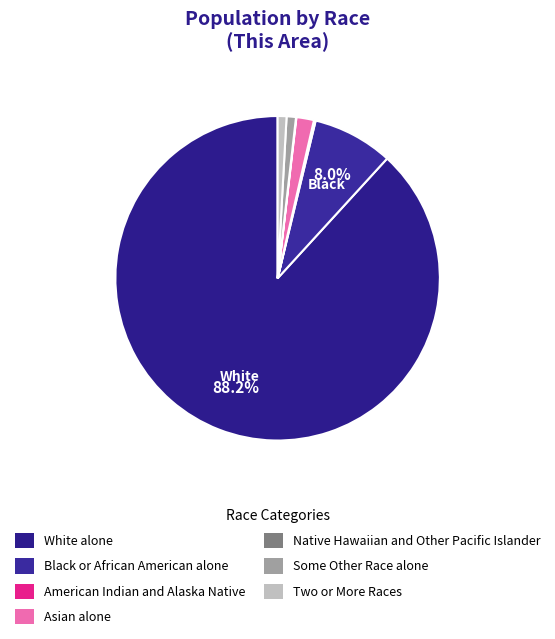

To the nearest percent, what is the combined percentage of American Indian and Alaska Native and Two or More Races?

1%